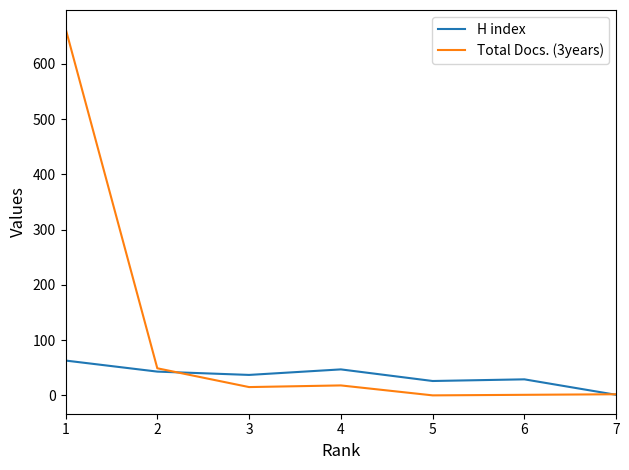

Where do Total Docs. (3years) and H index first cross each other?

2 and 3